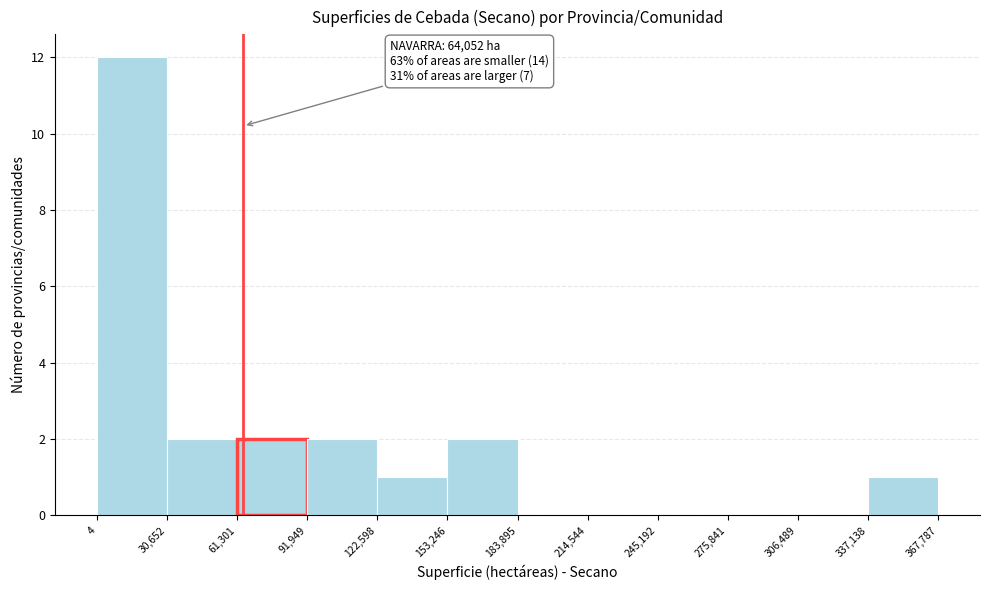

Over which range of the x-axis is the bar tallest?

4 to 30,652